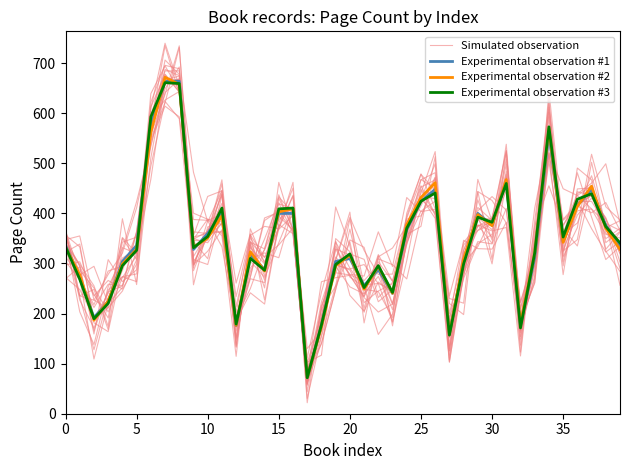

True or false: Experimental observation #1 has a value of 282.6 at 12.

False